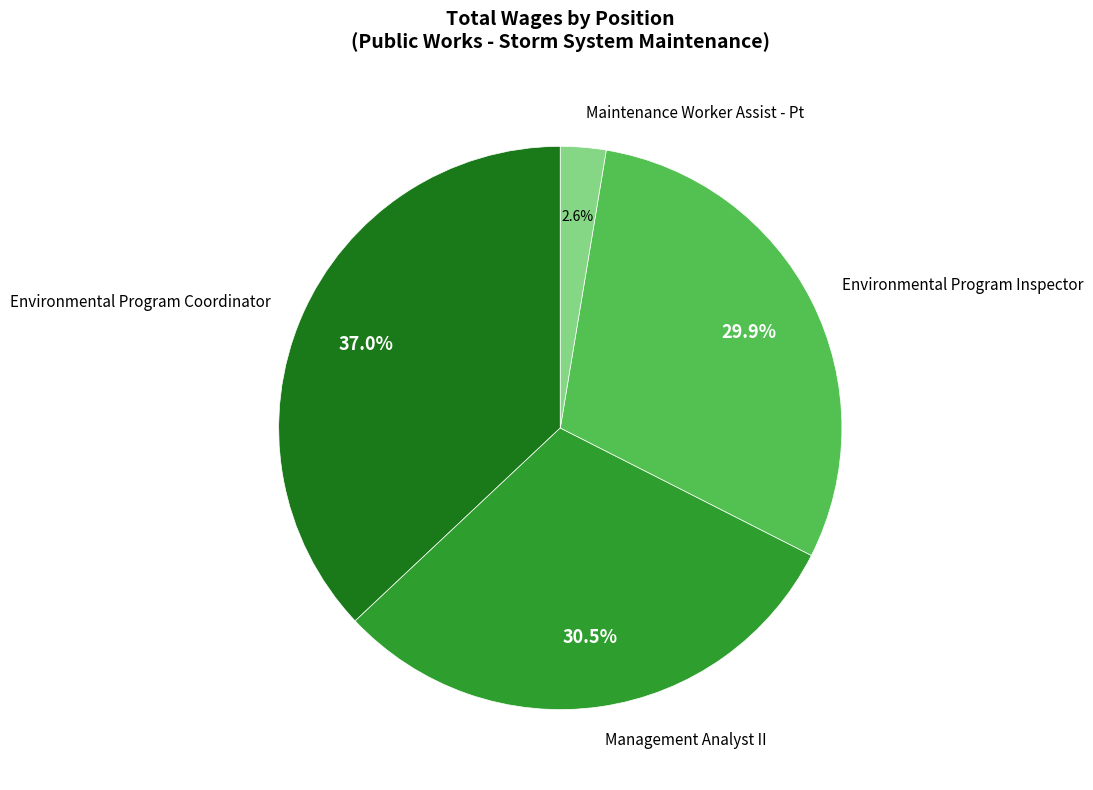

Is it true that Environmental Program Inspector is 45% of the pie?

False